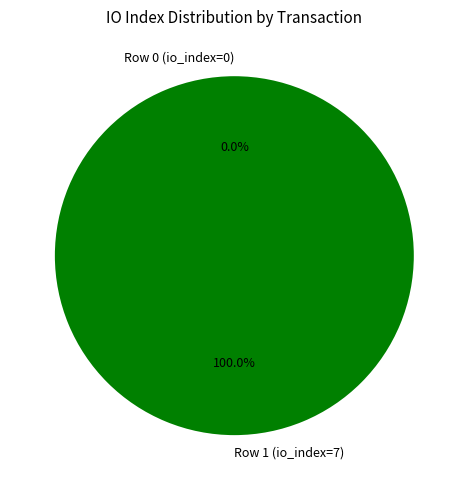

What percentage is the Row 1 (io_index=7) slice, to the nearest percent?

100%